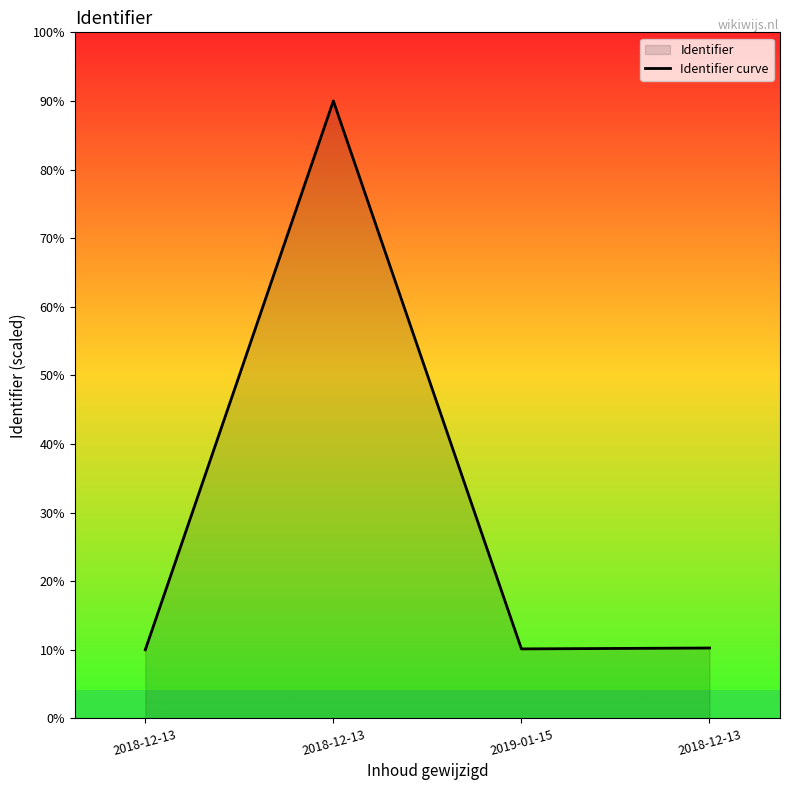

What is the value of the 4th point from the left?

10.0